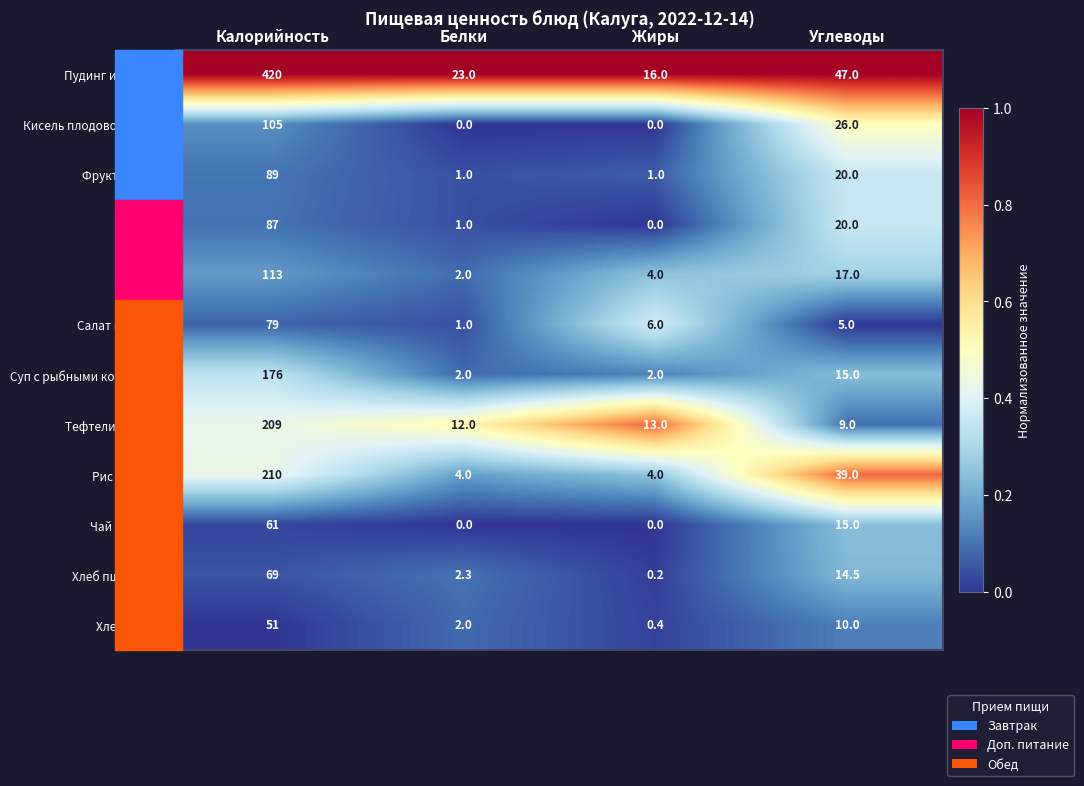

Read the Фрукты свежие value at Углеводы.

20.0